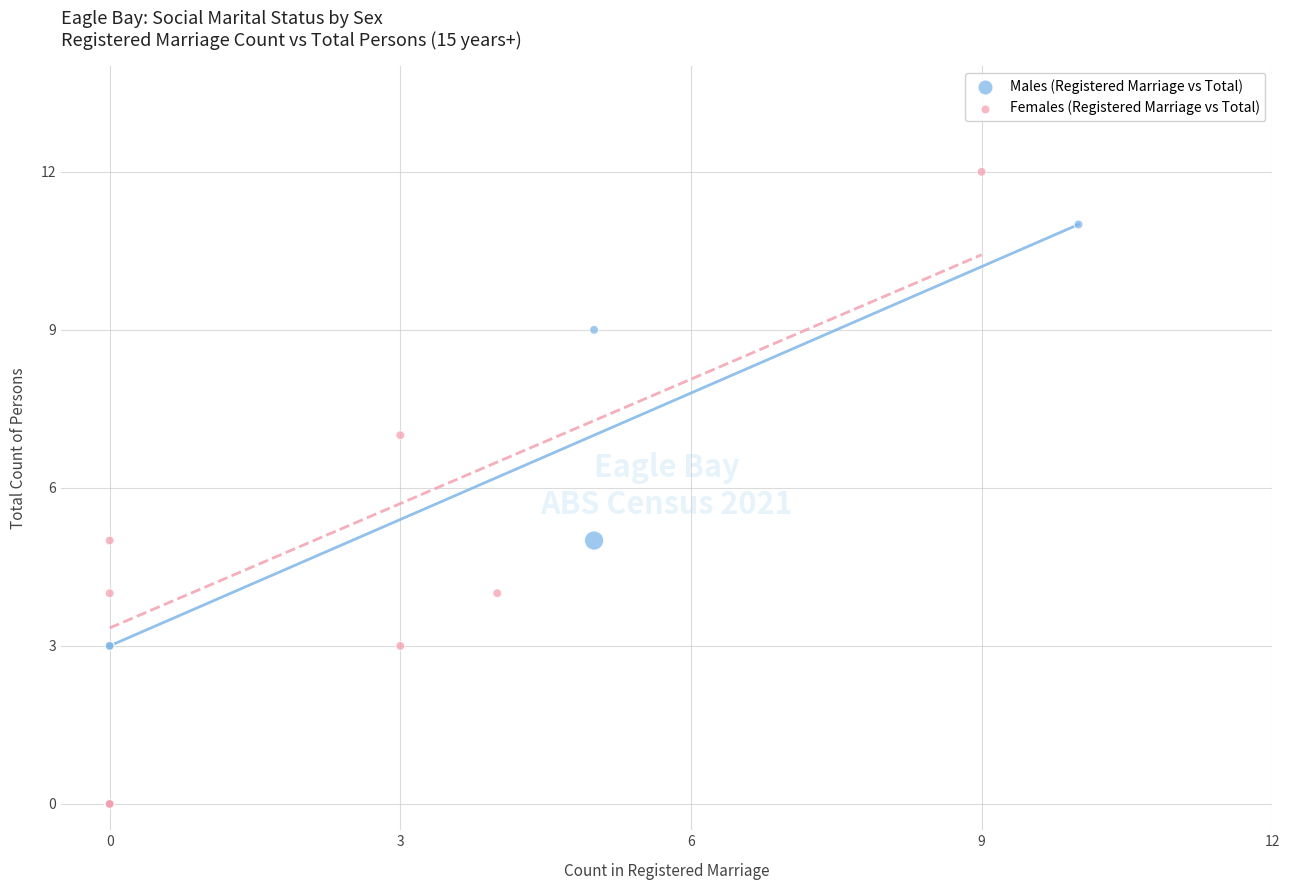

Which series reaches the maximum Y coordinate?

Females (Registered Marriage vs Total)